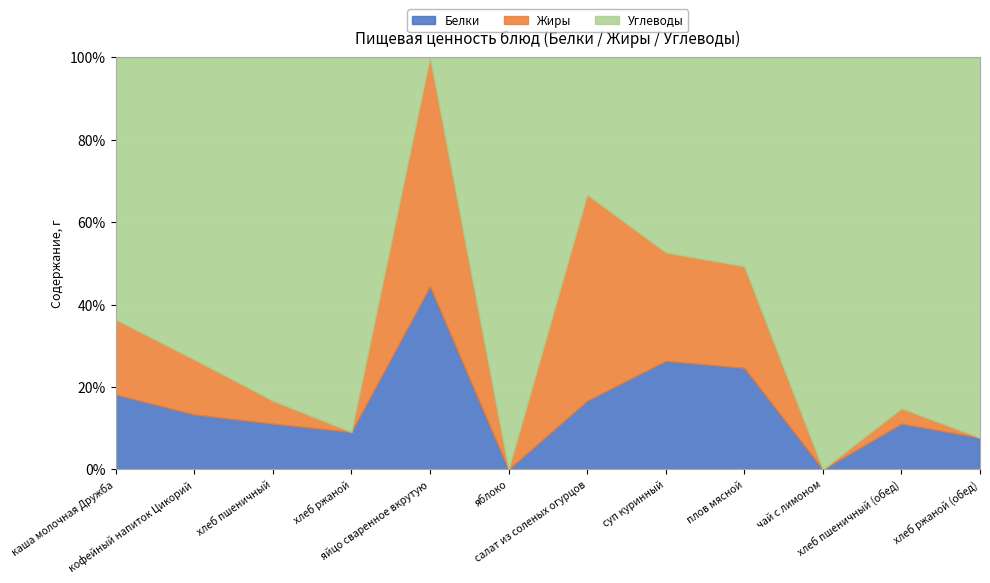

What is the maximum value for Белки?

44.4